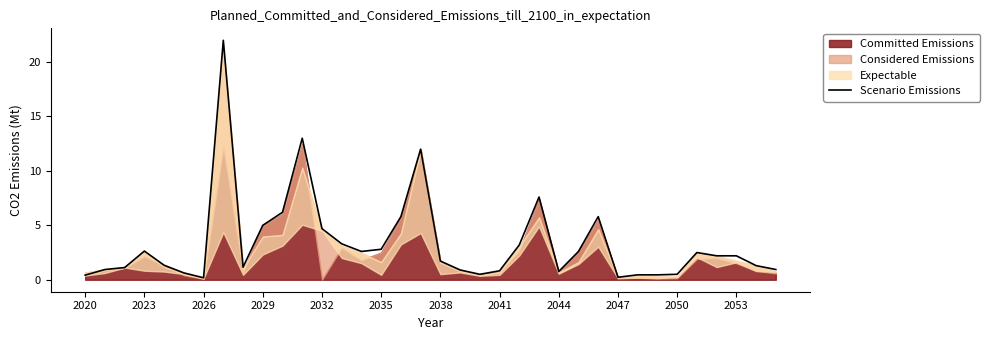

How many data points does each series have?

36